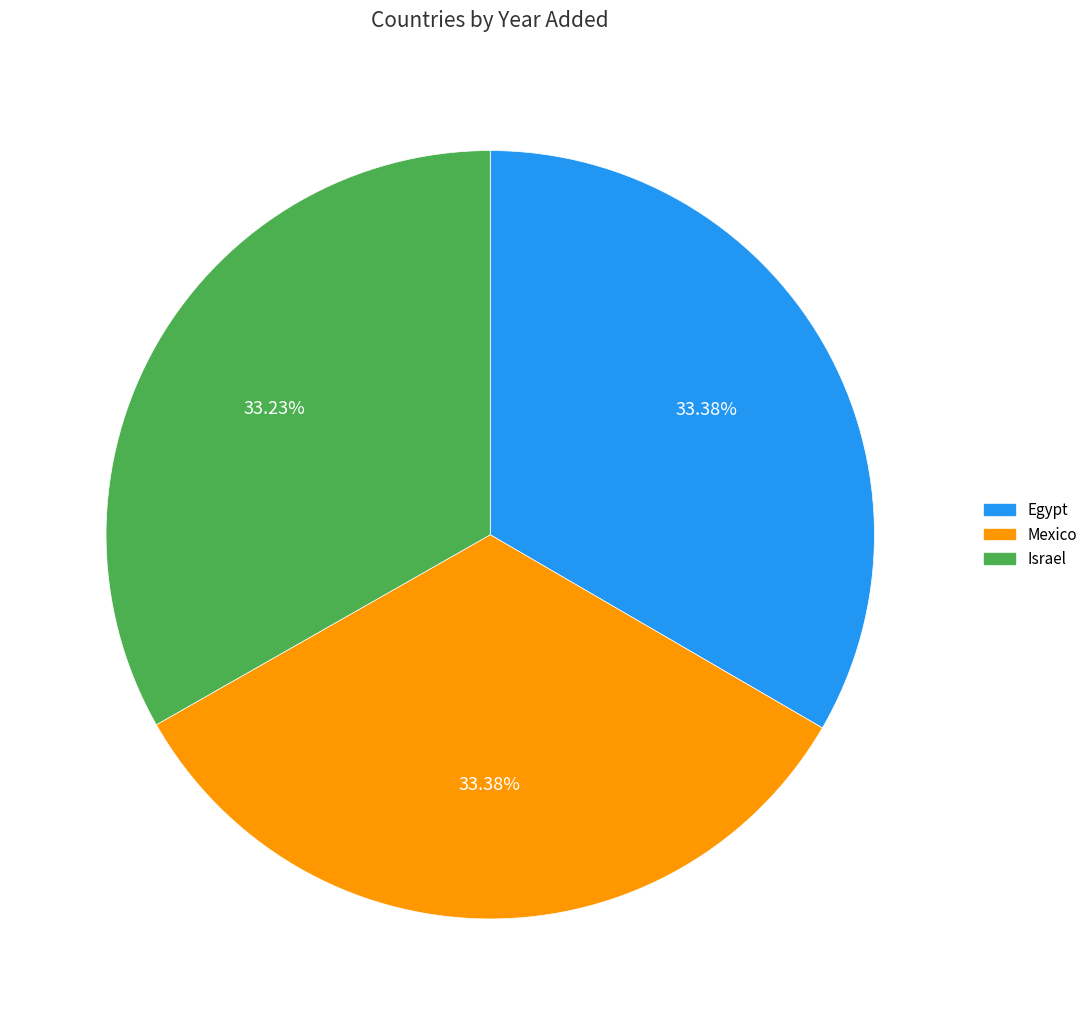

Does Mexico account for over 50% of the chart?

No